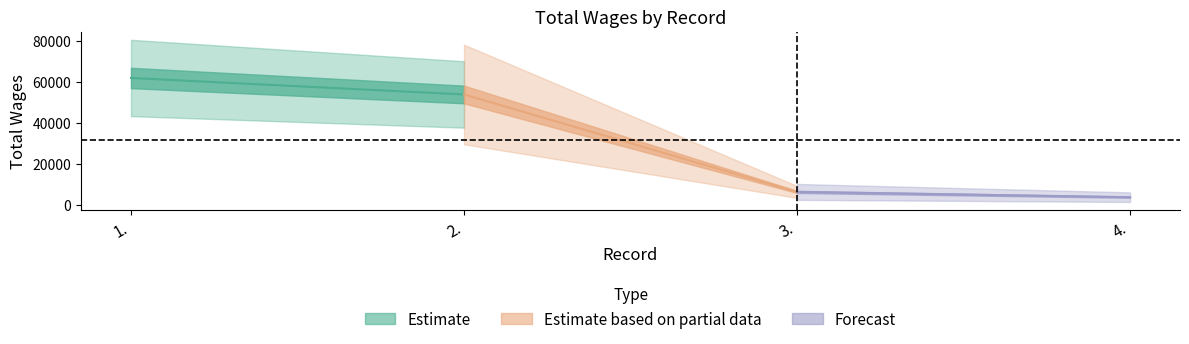

What is the label of the 1st point from the left?

1.